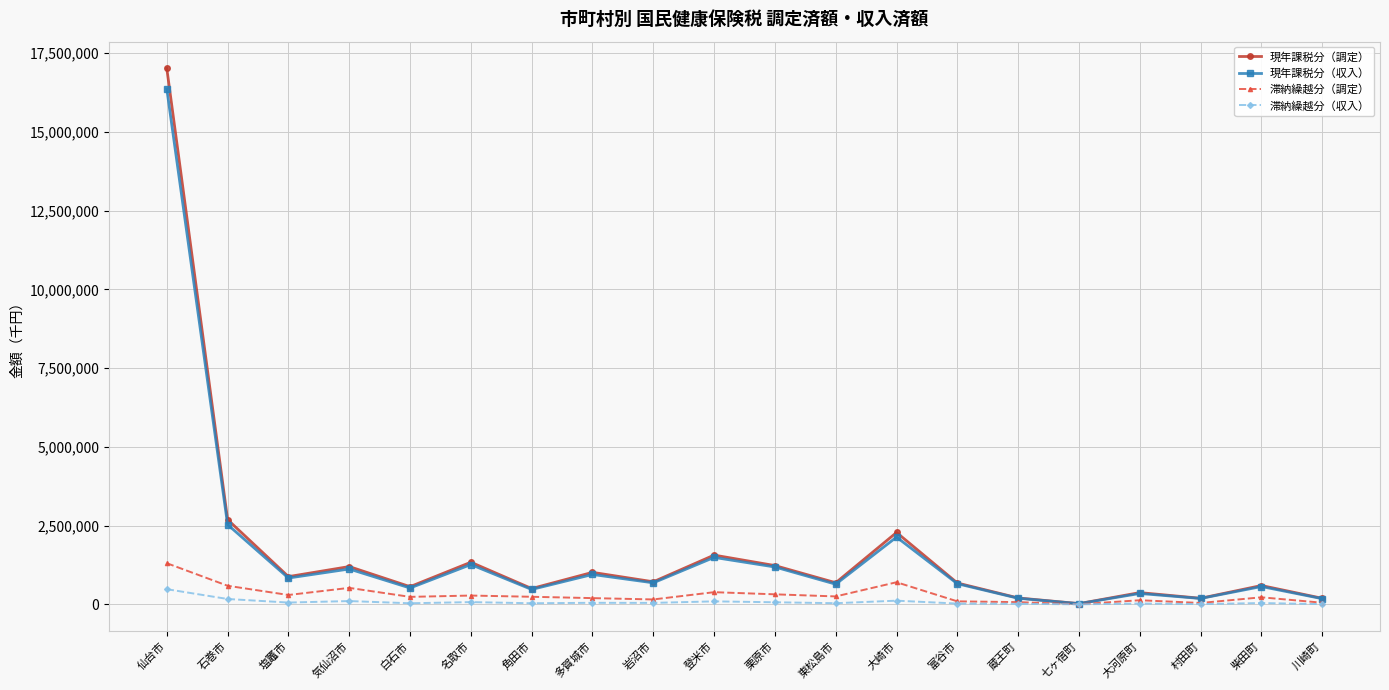

Is the value of 現年課税分（収入） at 蔵王町 greater than the value of 現年課税分（調定） at 石巻市?

No